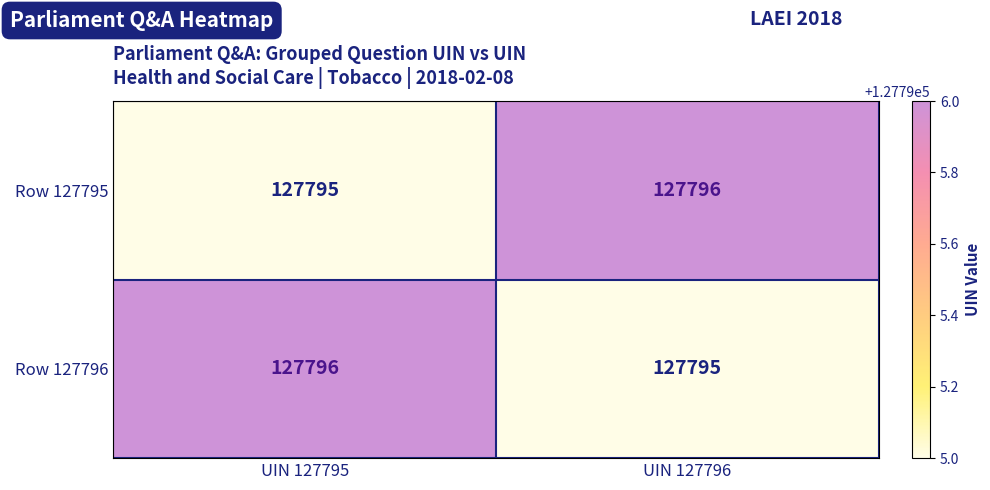

Reading left to right, transcribe all the data shown in this chart.

Row 127795: UIN 127795=127795	UIN 127796=127796
Row 127796: UIN 127795=127796	UIN 127796=127795